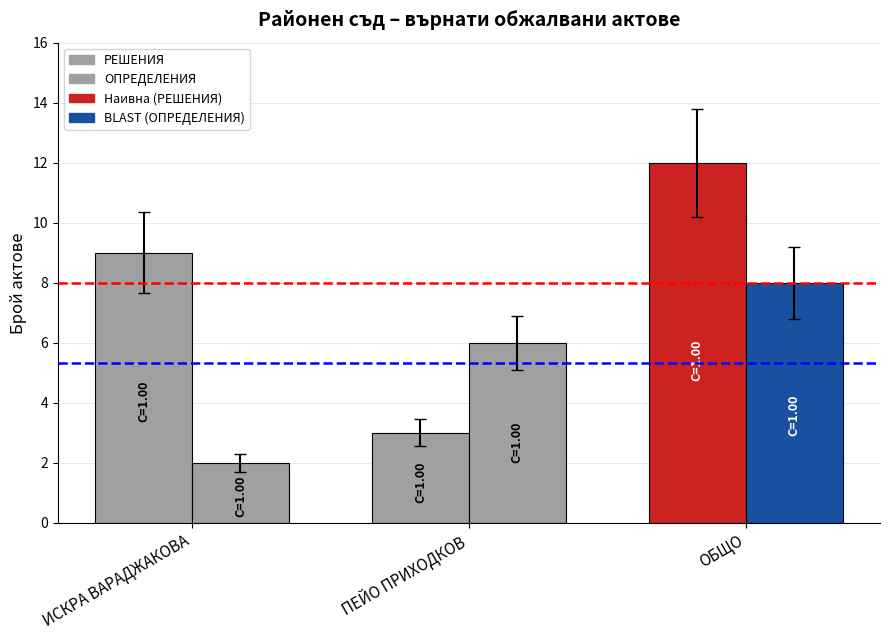

How many distinct data groups are displayed?

2